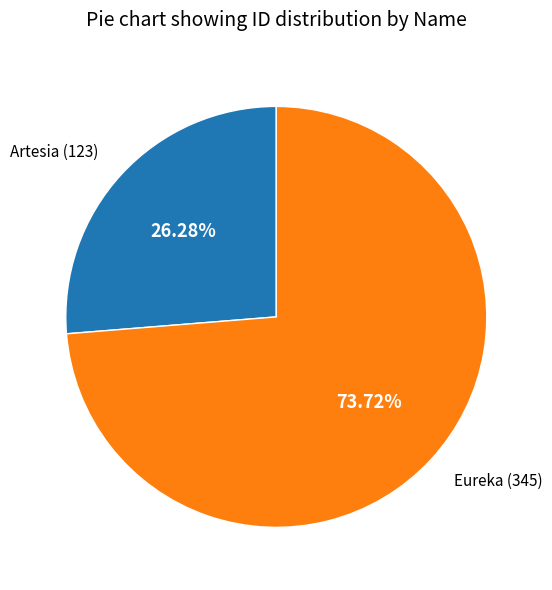

To the nearest percent, what portion does Artesia represent?

26%